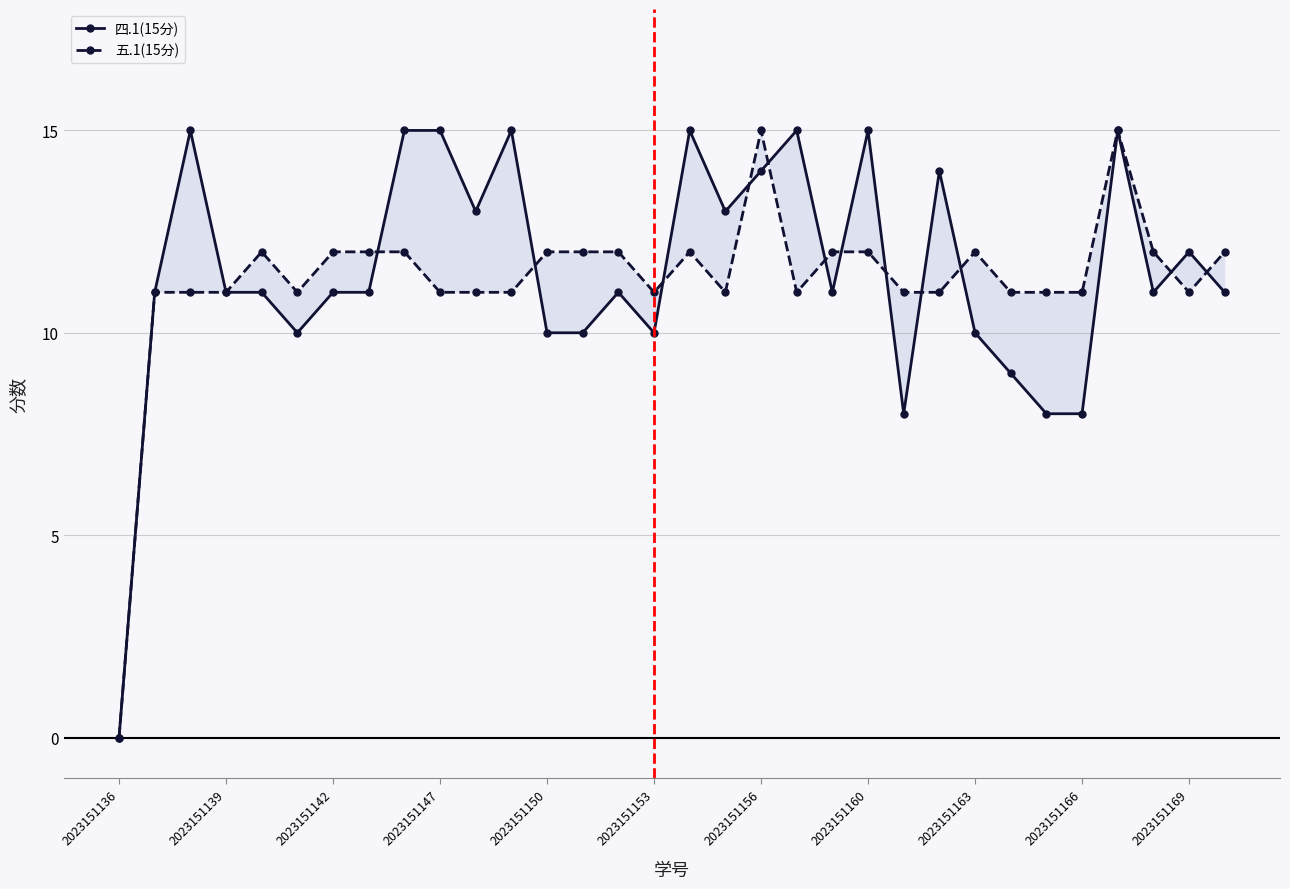

Reading left to right, what are all the values shown in this chart?

四.1(15分): 0	11	15	11	11	10	11	11	15	15	13	15	10	10	11	10	15	13	14	15	11	15	8	14	10	9	8	8	15	11	12	11
五.1(15分): 0	11	11	11	12	11	12	12	12	11	11	11	12	12	12	11	12	11	15	11	12	12	11	11	12	11	11	11	15	12	11	12